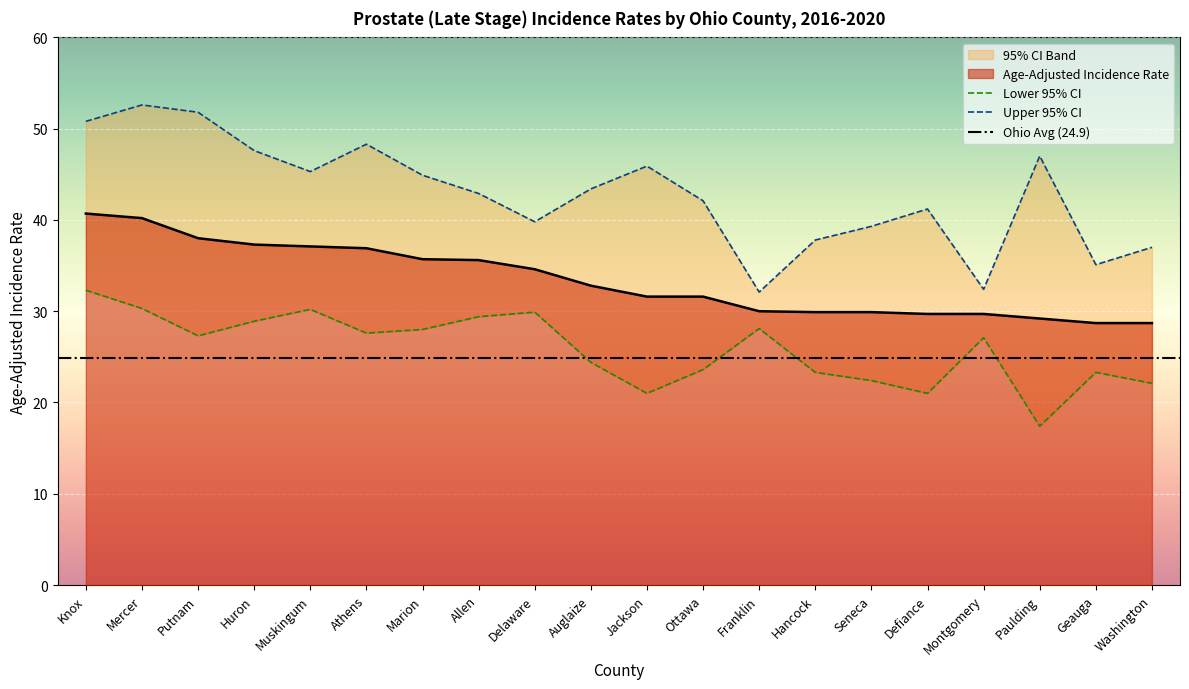

Where is the first local maximum for Lower 95% CI?

Muskingum